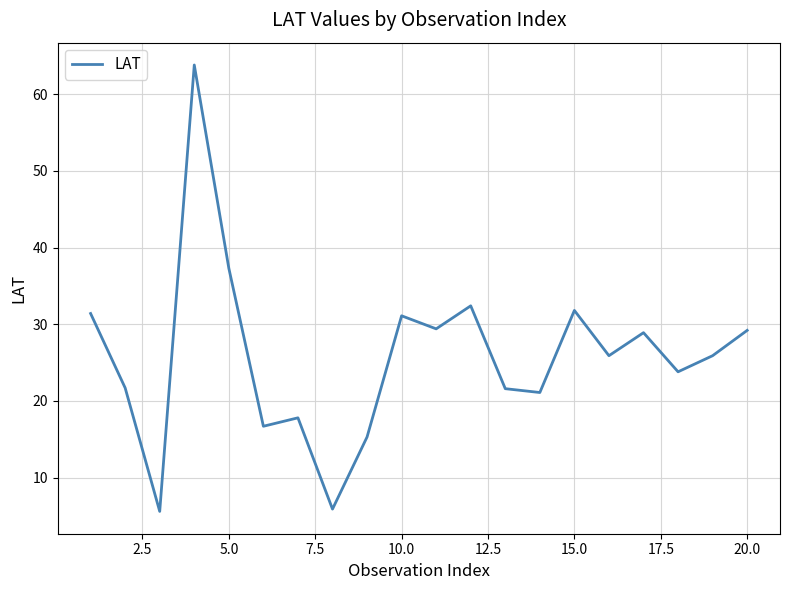

What is the maximum value shown in the chart?

63.8